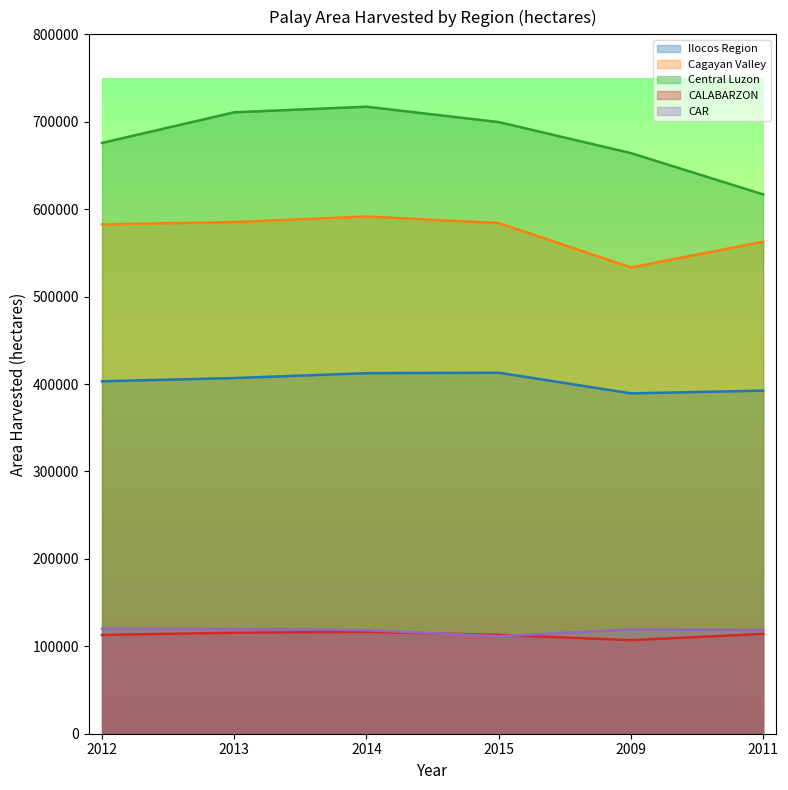

Which series ends up on top after the final intersection of CALABARZON and CAR?

CAR